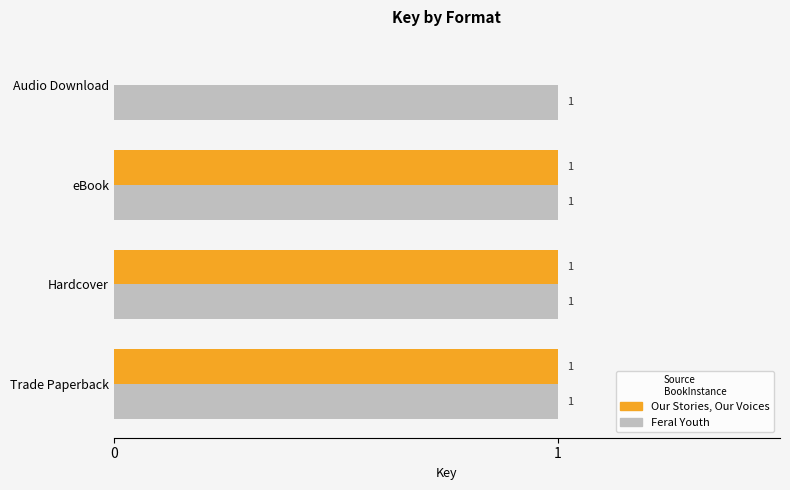

The value of Our Stories, Our Voices at Hardcover is 1. True or false?

True